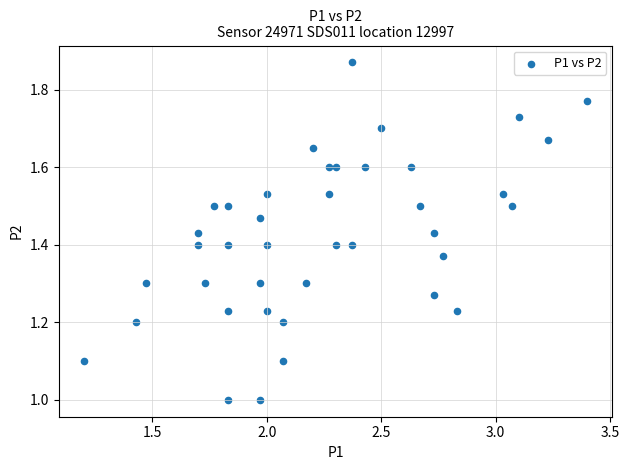

What is the range of X values (max minus min)?

2.2